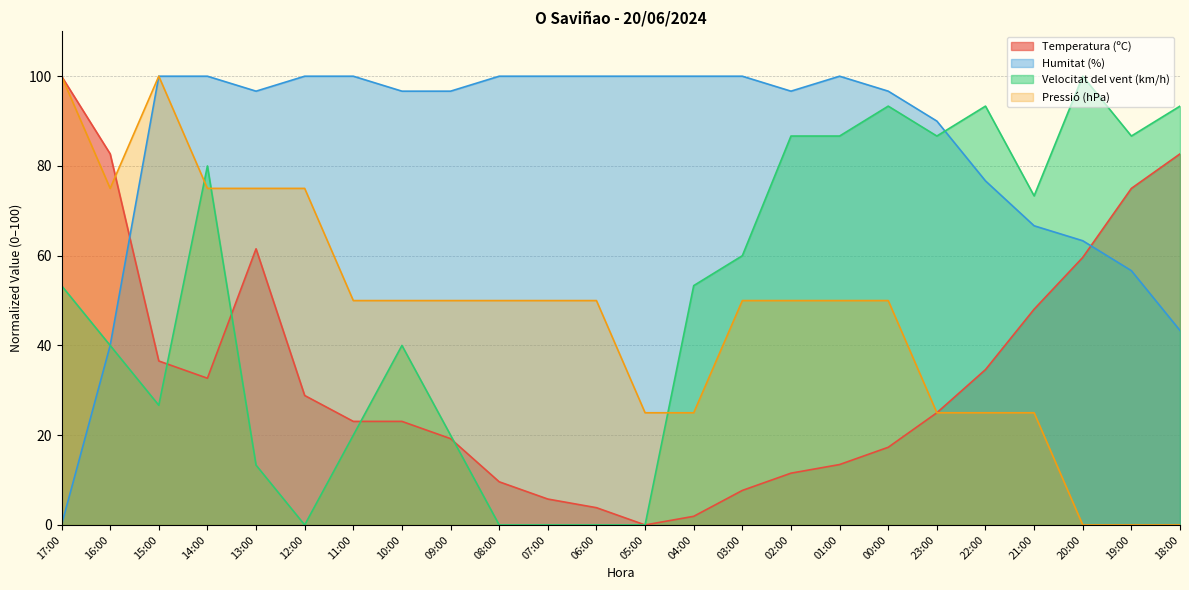

Reading left to right, transcribe all the data shown in this chart.

Temperatura (ºC): 17:00=100.0	16:00=82.7	15:00=36.5	14:00=32.7	13:00=61.5	12:00=28.8	11:00=23.1	10:00=23.1	09:00=19.2	08:00=9.6	07:00=5.8	06:00=3.8	05:00=0.0	04:00=1.9	03:00=7.7	02:00=11.5	01:00=13.5	00:00=17.3	23:00=25.0	22:00=34.6	21:00=48.1	20:00=59.6	19:00=75.0	18:00=82.7
Humitat (%): 17:00=0.0	16:00=40.0	15:00=100.0	14:00=100.0	13:00=96.7	12:00=100.0	11:00=100.0	10:00=96.7	09:00=96.7	08:00=100.0	07:00=100.0	06:00=100.0	05:00=100.0	04:00=100.0	03:00=100.0	02:00=96.7	01:00=100.0	00:00=96.7	23:00=90.0	22:00=76.7	21:00=66.7	20:00=63.3	19:00=56.7	18:00=43.3
Velocitat del vent (km/h): 17:00=53.3	16:00=40.0	15:00=26.7	14:00=80.0	13:00=13.3	12:00=0.0	11:00=20.0	10:00=40.0	09:00=20.0	08:00=0.0	07:00=0.0	06:00=0.0	05:00=0.0	04:00=53.3	03:00=60.0	02:00=86.7	01:00=86.7	00:00=93.3	23:00=86.7	22:00=93.3	21:00=73.3	20:00=100.0	19:00=86.7	18:00=93.3
Pressió (hPa): 17:00=100.0	16:00=75.0	15:00=100.0	14:00=75.0	13:00=75.0	12:00=75.0	11:00=50.0	10:00=50.0	09:00=50.0	08:00=50.0	07:00=50.0	06:00=50.0	05:00=25.0	04:00=25.0	03:00=50.0	02:00=50.0	01:00=50.0	00:00=50.0	23:00=25.0	22:00=25.0	21:00=25.0	20:00=0.0	19:00=0.0	18:00=0.0